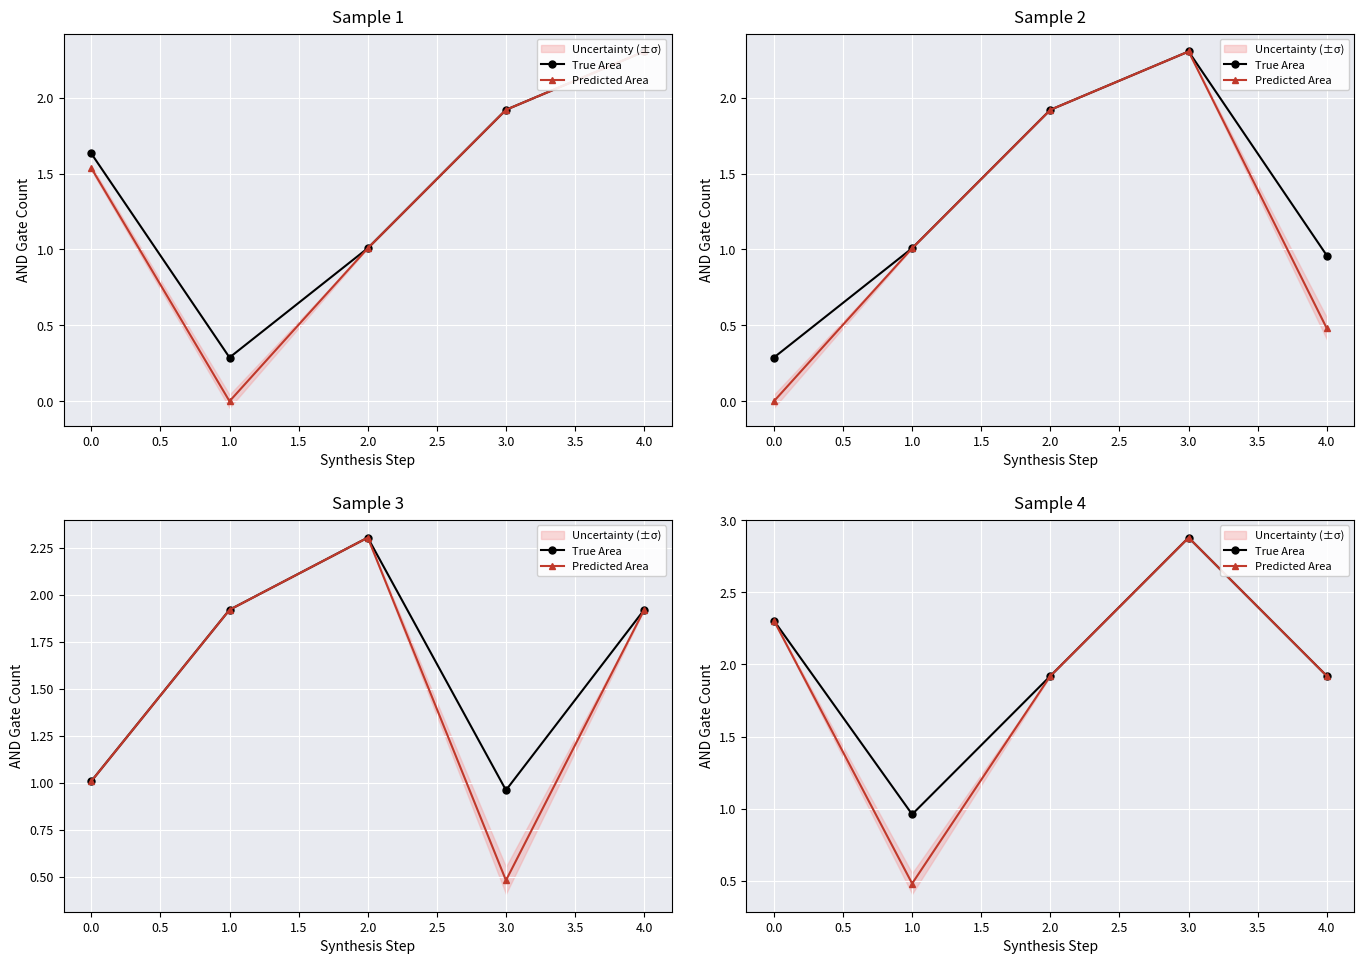

Is this an area chart (filled region under the line)?

No